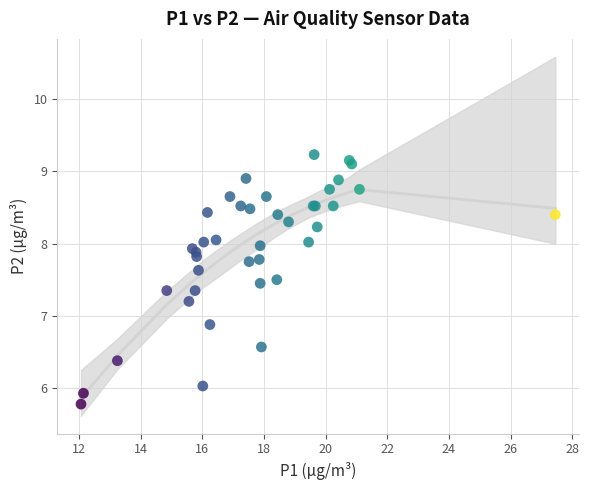

What Y value in the scatter plot is closest to 7?

6.9